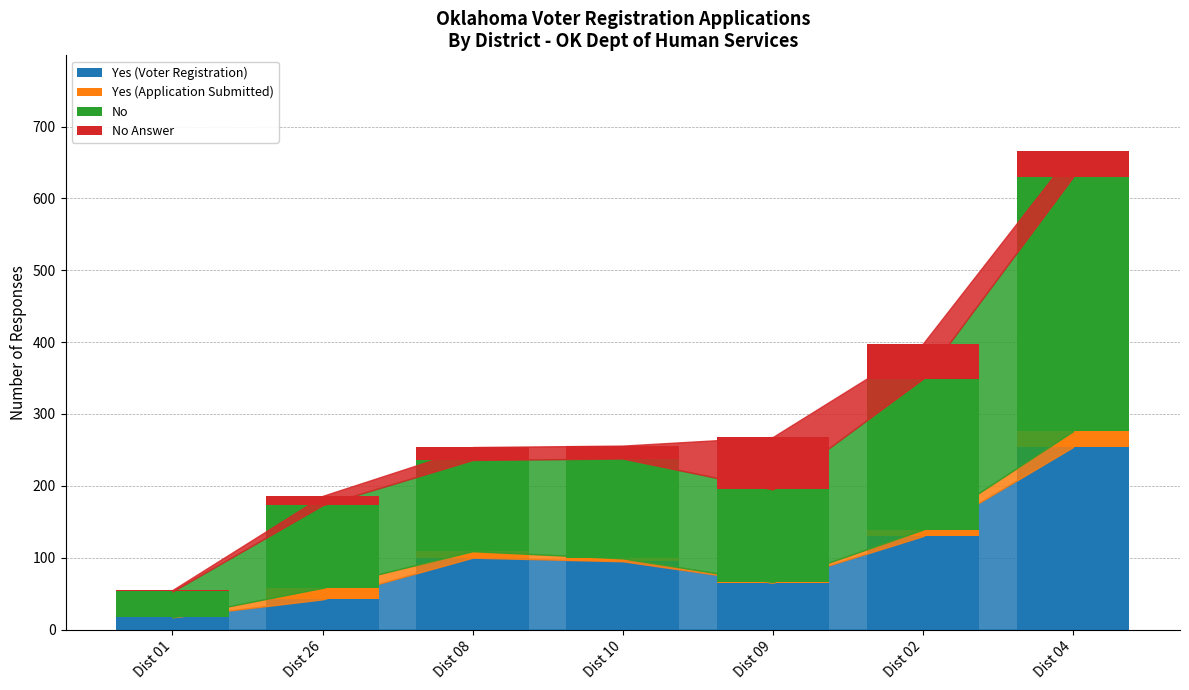

At which category is the sum across all series the highest?

Dist 04